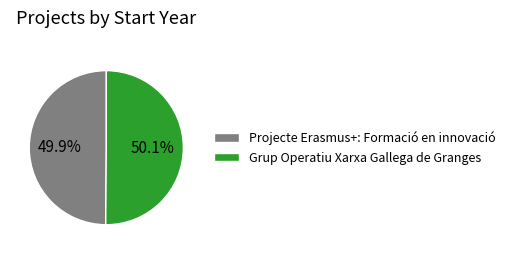

To the nearest percent, what percentage of the pie is Projecte Erasmus+: Formació en innovació?

50%